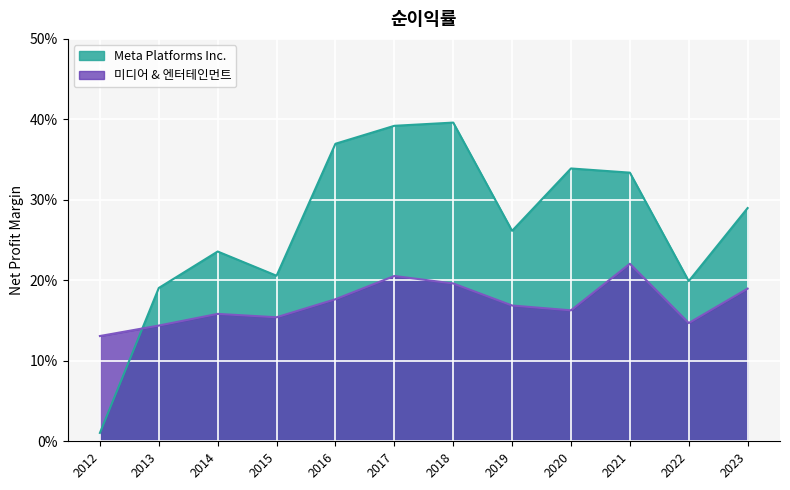

After their last crossing, which series has the higher values: 미디어 & 엔터테인먼트 or Meta Platforms Inc.?

Meta Platforms Inc.